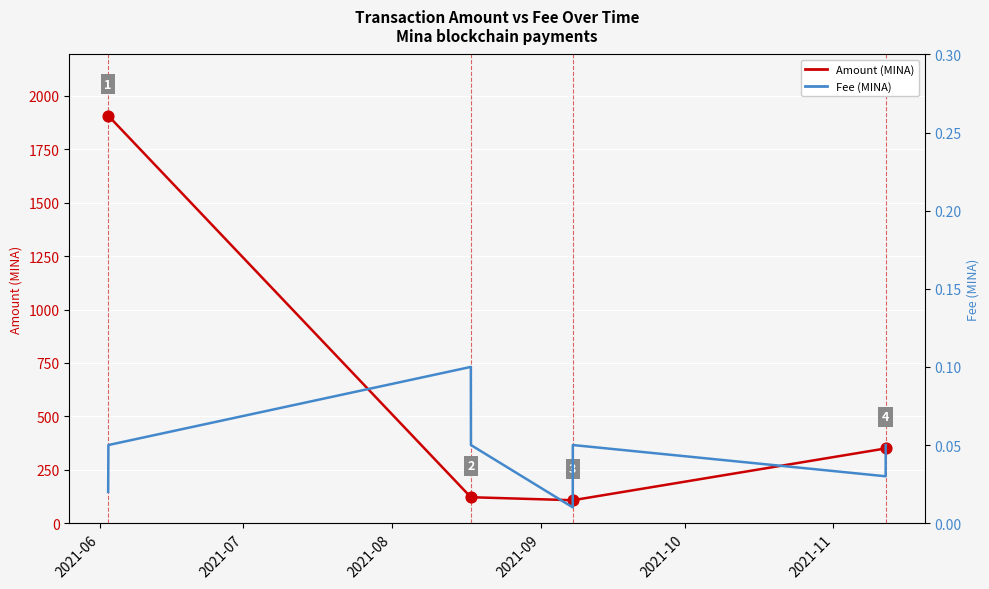

At which category is the sum across all series the highest?

2021-06